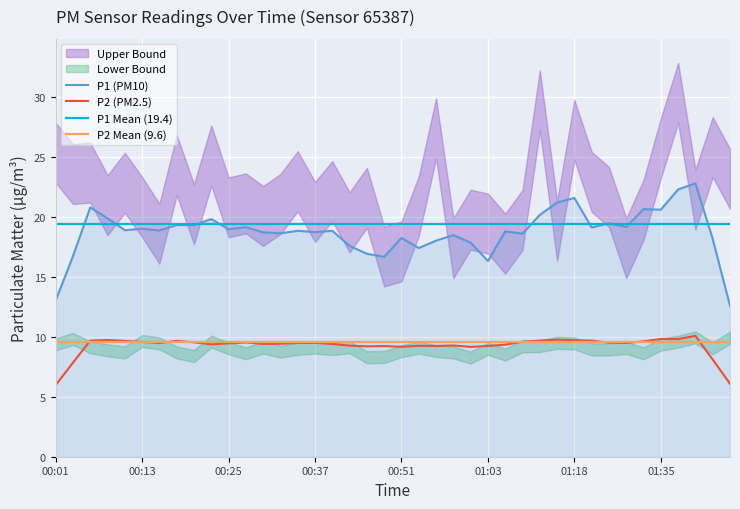

The P2 (PM2.5) series shows 3.1 at 01:03. True or false?

False